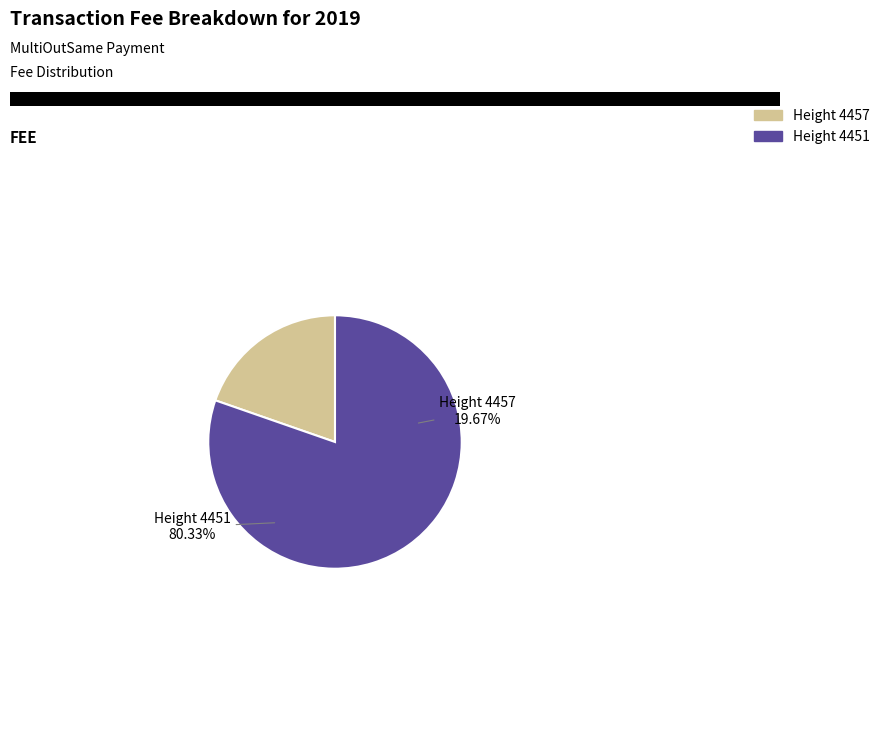

What is the majority slice?

4451